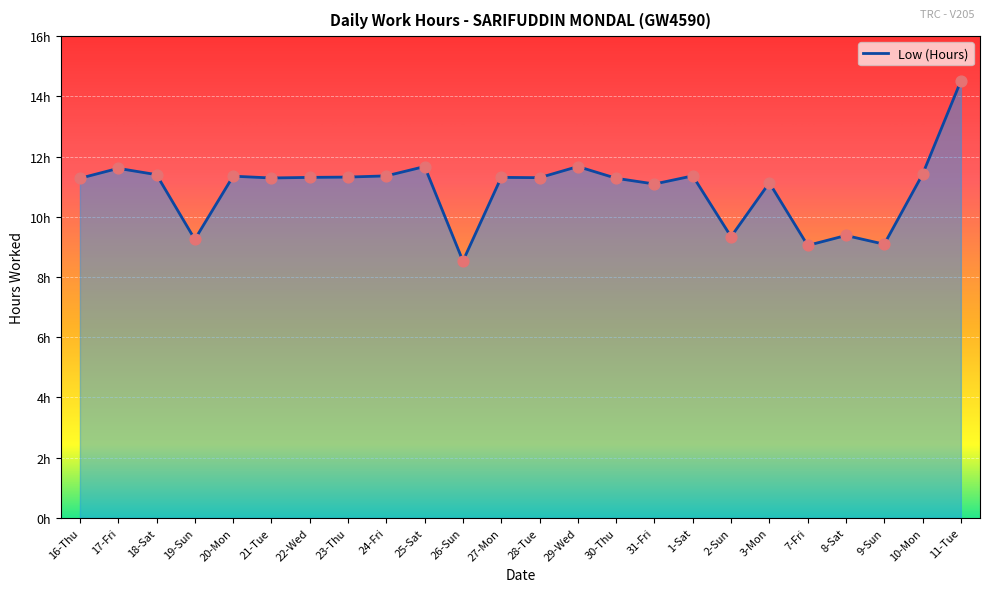

Which has a higher value, 30-Thu or 3-Mon?

30-Thu